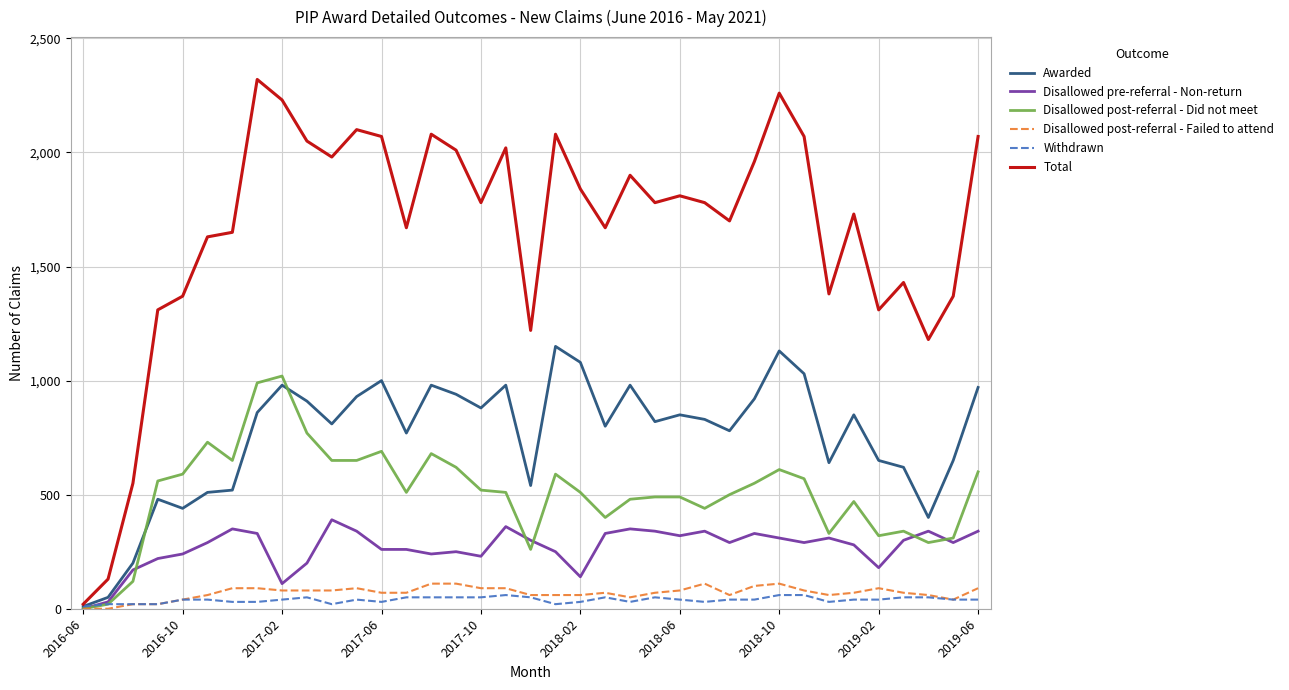

Which series has the widest spread of values?

Total